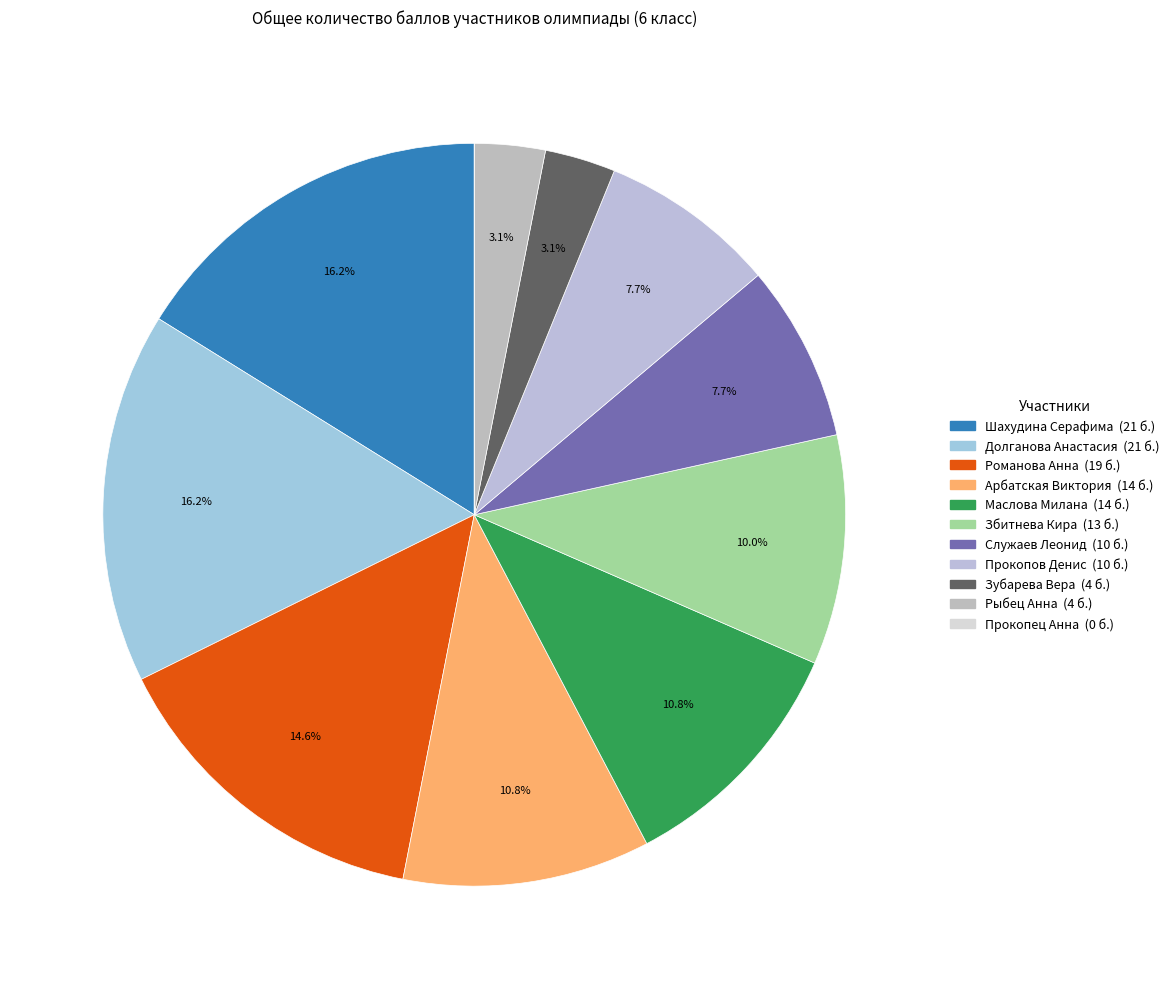

What percentage is NOT represented by Прокопец Анна?

100.0%